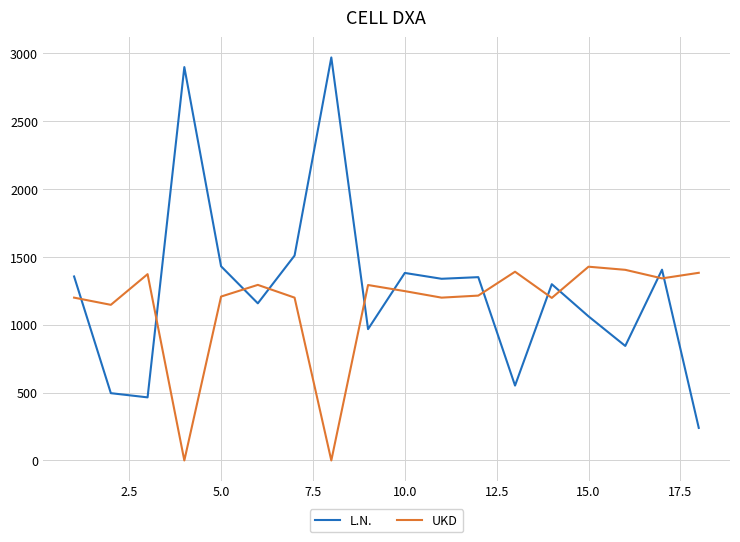

List the series in order of their peak value, highest first.

L.N., UKD